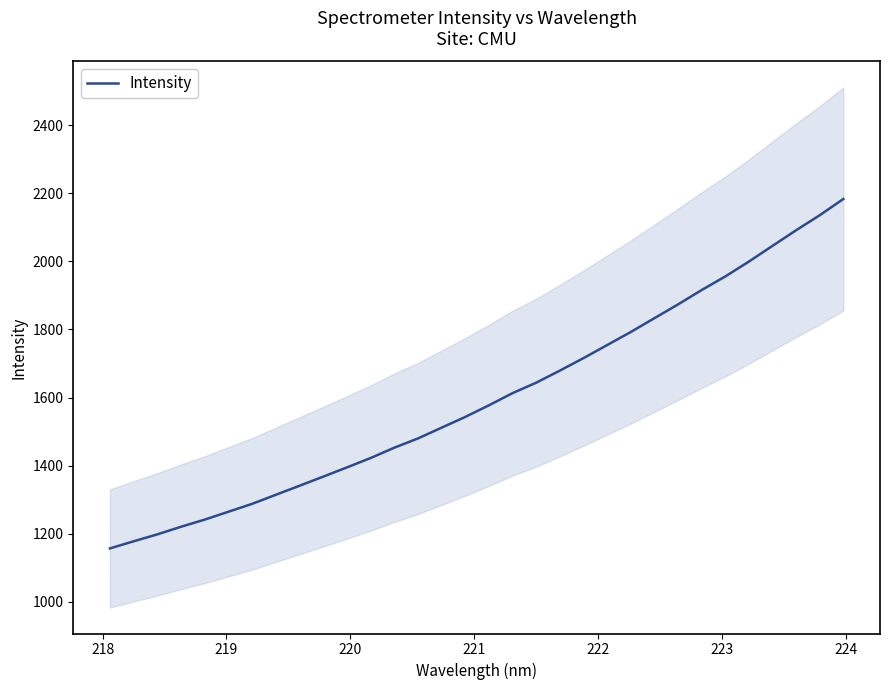

Reading right to left, transcribe all the data shown in this chart.

2183.3	2135.5	2091.3	2045.5	1999.3	1955.6	1915.6	1873.4	1832.9	1792.3	1753.9	1715.6	1678.9	1643.5	1612.8	1576.9	1542.9	1511.3	1479.7	1452.5	1422.2	1394.6	1367.6	1340.8	1314.3	1287.7	1264.6	1241.5	1220.5	1198.2	1177.9	1156.9